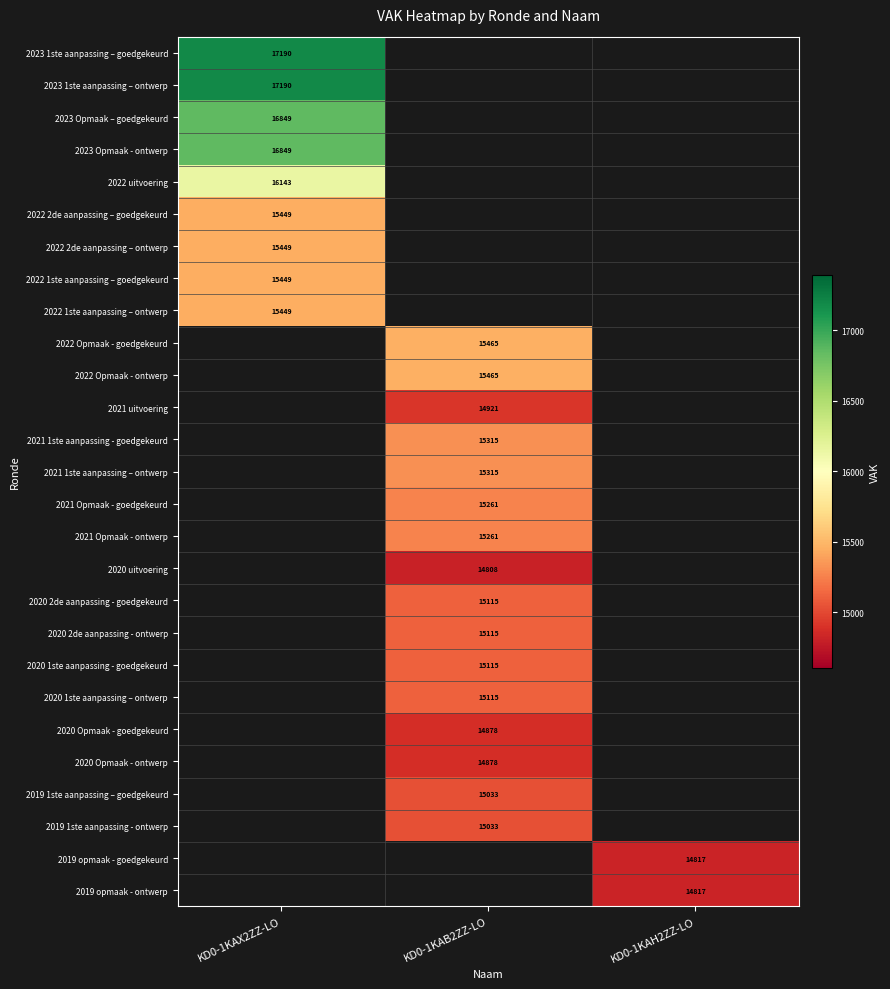

Count the number of categories in the chart.

3